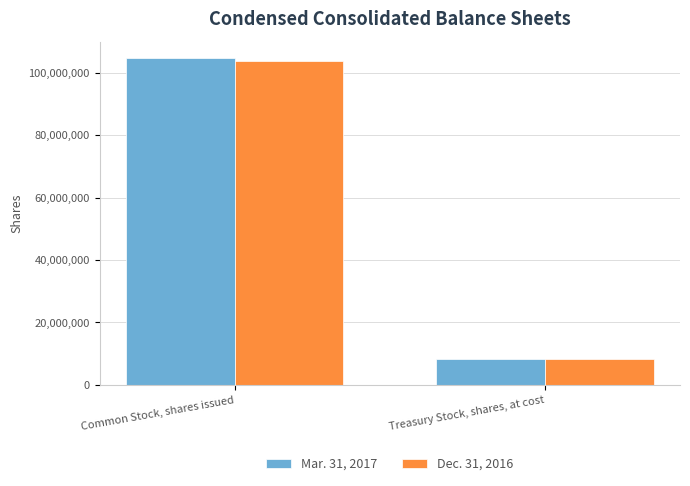

Are the bars horizontal?

No